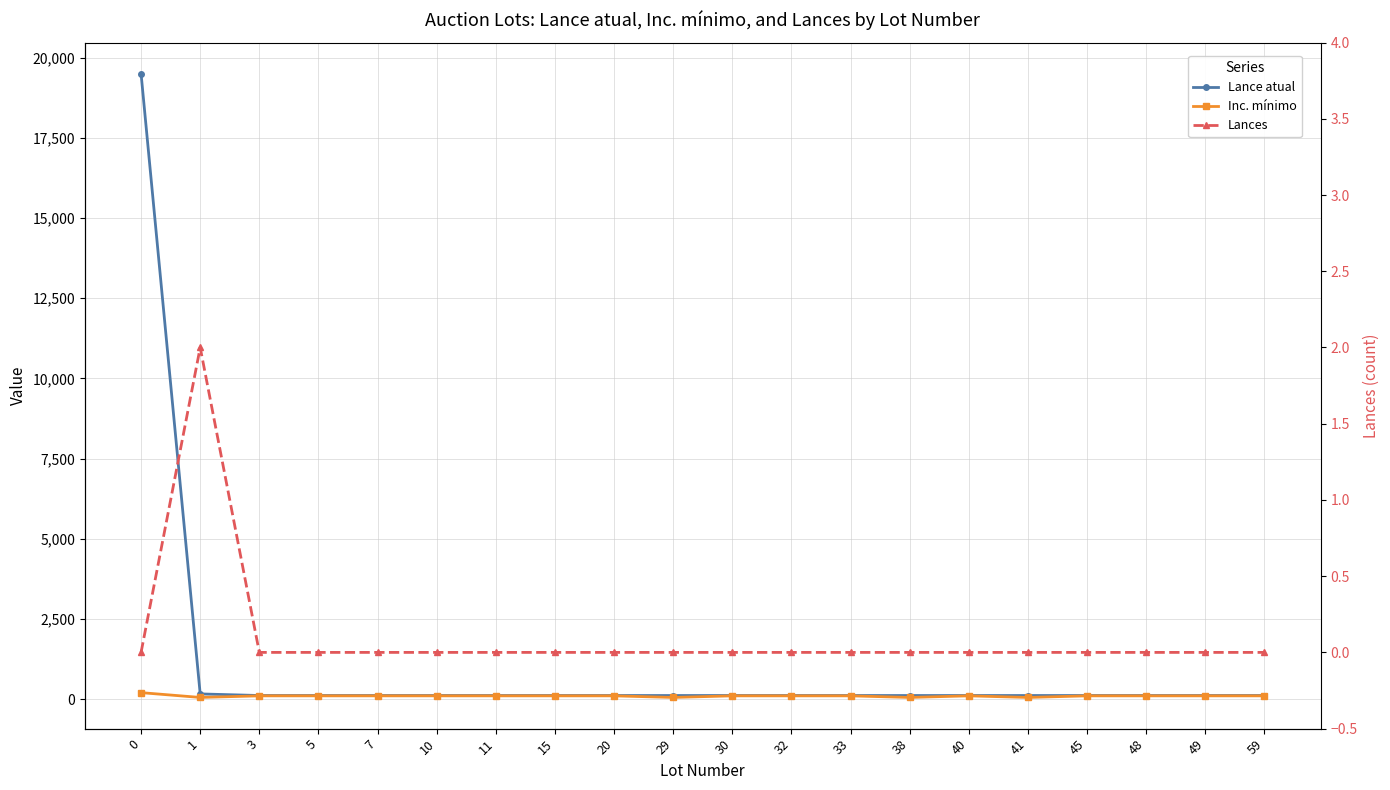

What is the value of the Inc. mínimo point at the 1st from the left?

200